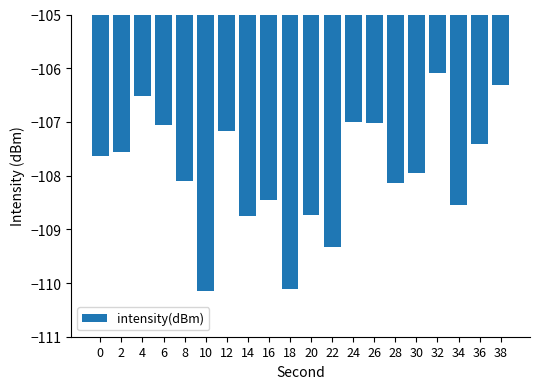

How many data points does each series have?

20